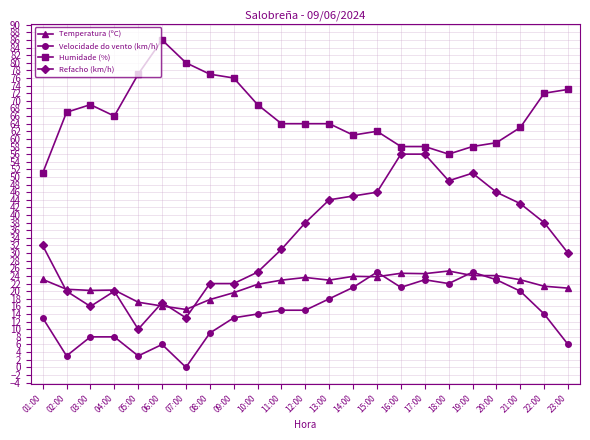

True or false: Refacho (km/h) has a value of 38.0 at 22:00.

True